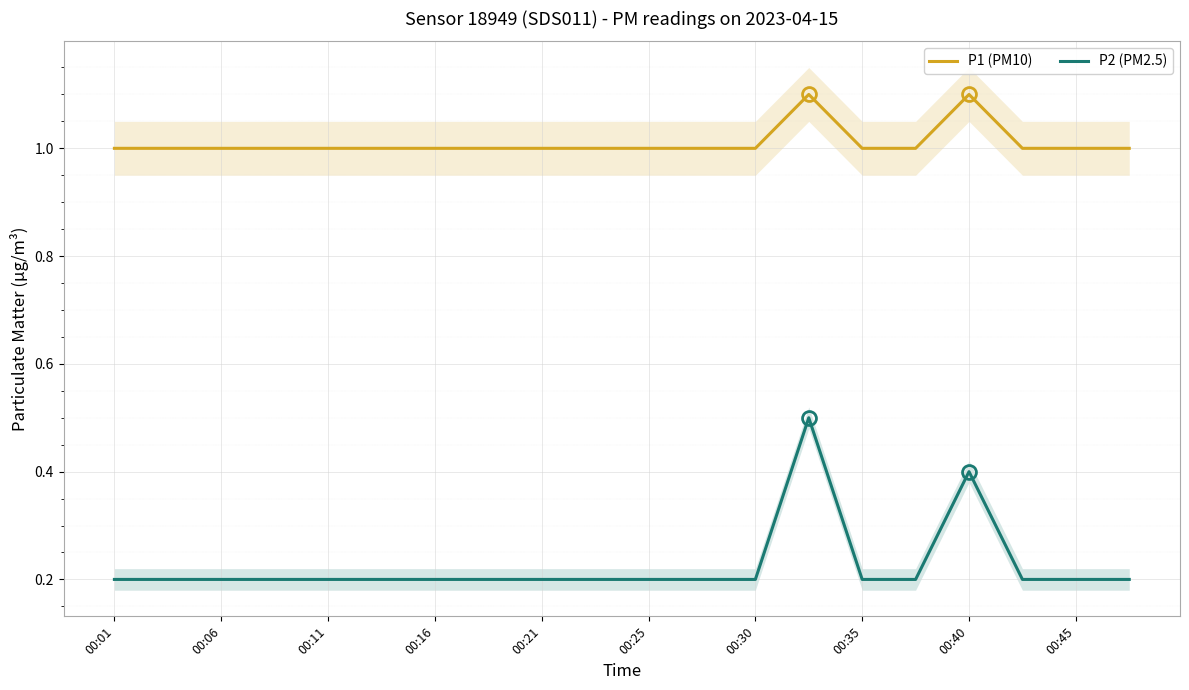

True or false: P2 (PM2.5) and P1 (PM10) cross at least once.

False